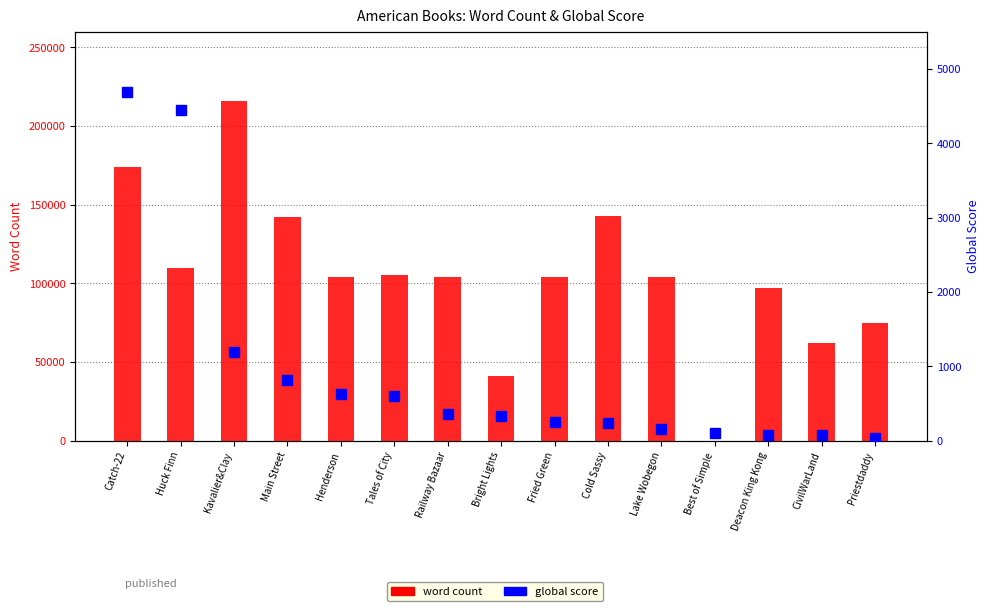

Reading left to right, extract all data points from this chart.

word count: Catch-22=174269	Huck Finn=109571	Kavalier&Clay=216000	Main Street=142000	Henderson=104000	Tales of City=105000	Railway Bazaar=104000	Bright Lights=41000	Fried Green=103963	Cold Sassy=143000	Lake Wobegon=104000	Best of Simple=0	Deacon King Kong=97000	CivilWarLand=62000	Priestdaddy=75000
global score: Catch-22=4692	Huck Finn=4441	Kavalier&Clay=1189	Main Street=817	Henderson=631	Tales of City=596	Railway Bazaar=360	Bright Lights=330	Fried Green=257	Cold Sassy=239	Lake Wobegon=158	Best of Simple=108	Deacon King Kong=73	CivilWarLand=72	Priestdaddy=30